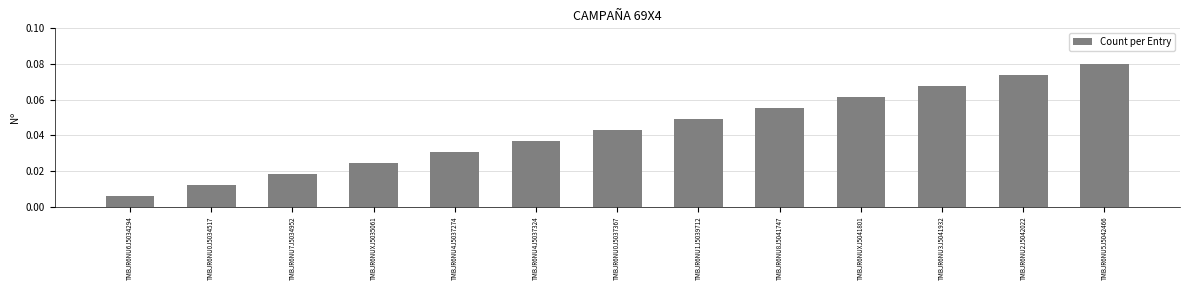

At which category does the chart reach its minimum across all series?

TMBJR6NU6J5034294